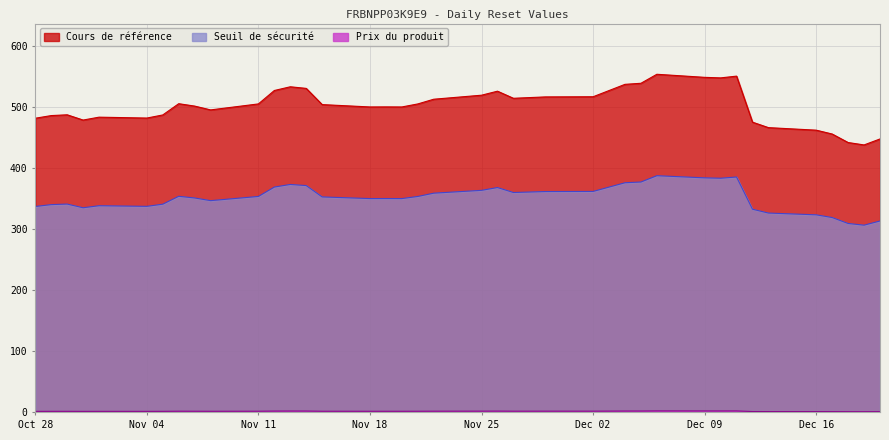

What is the average value of the Prix du produit series?

1.8